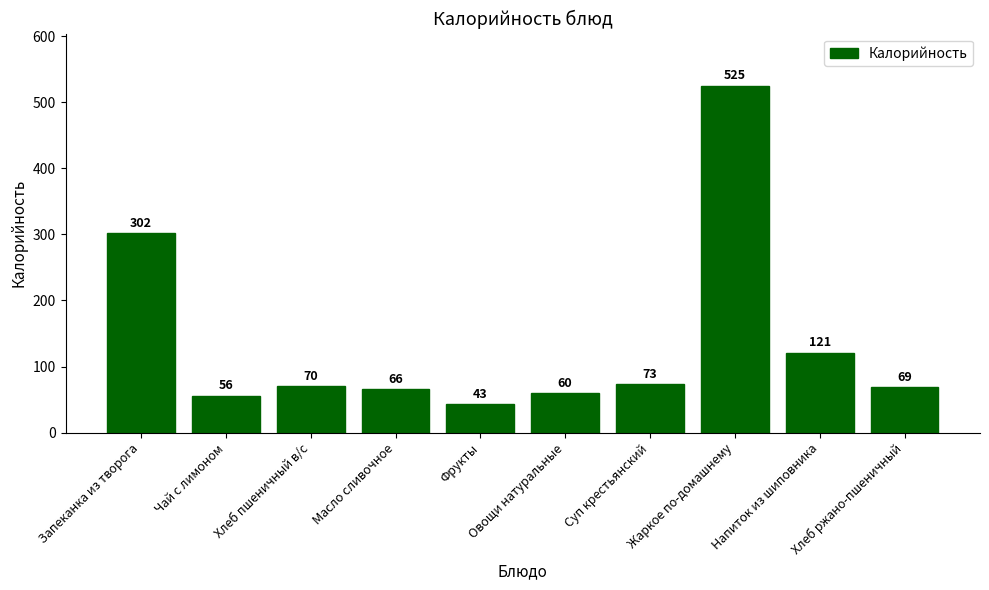

Which label corresponds to the smallest value in the chart?

Фрукты